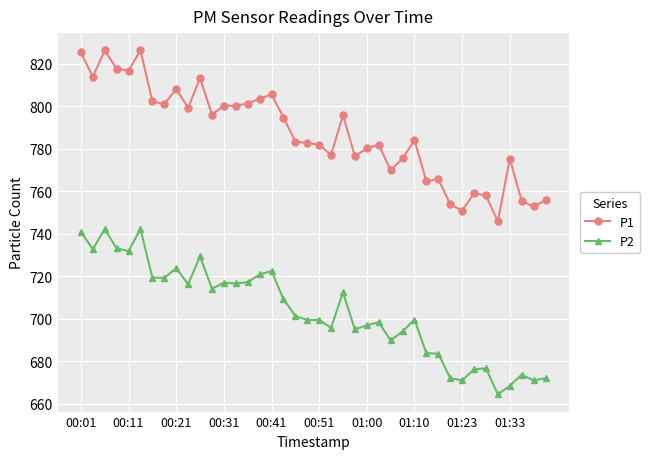

In P1, how many points are lower than both neighbors (excluding endpoints)?

13